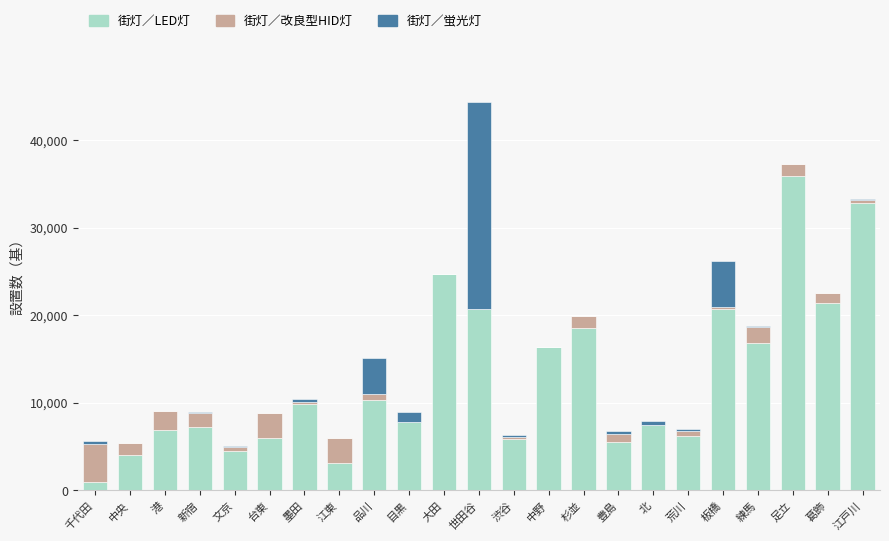

Which category has the highest value in the 街灯／LED灯 series?

足立